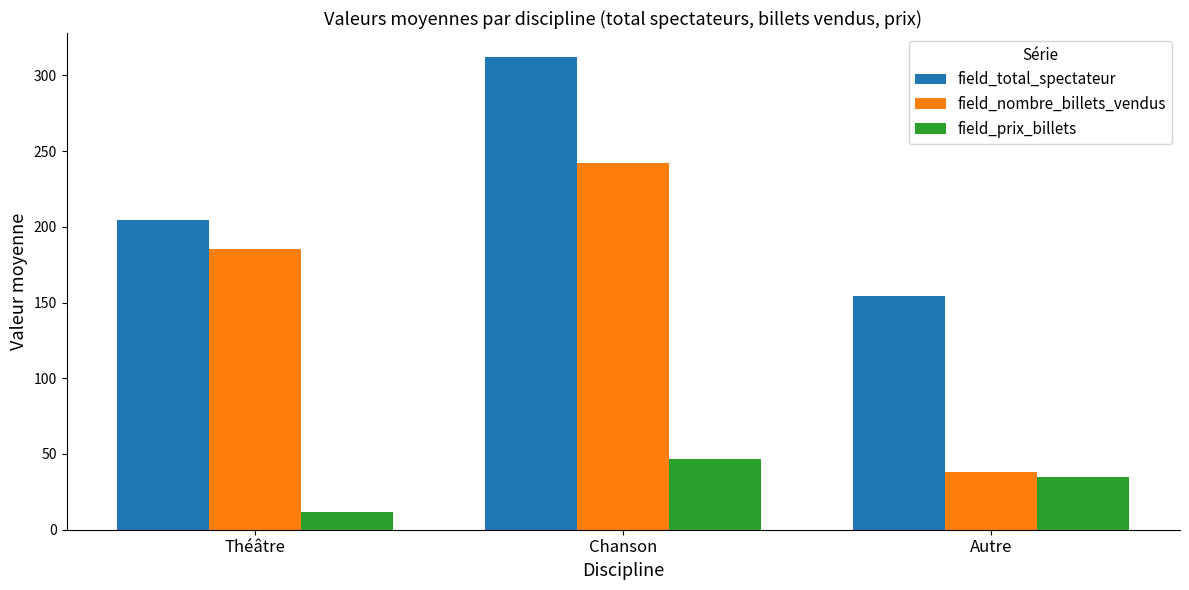

What is the approximate value of field_prix_billets at Théâtre?

11.7